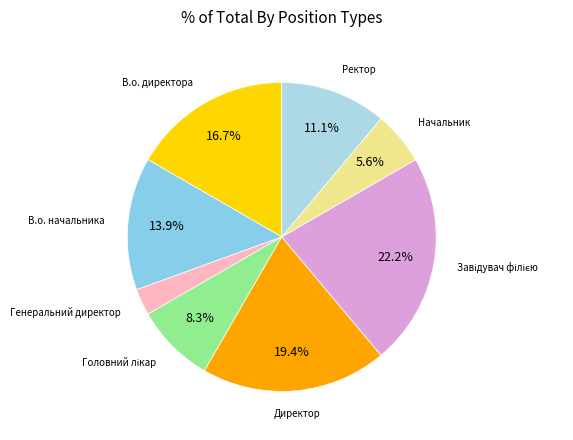

To the nearest percent, what is the difference between the largest and smallest slice percentages?

19%